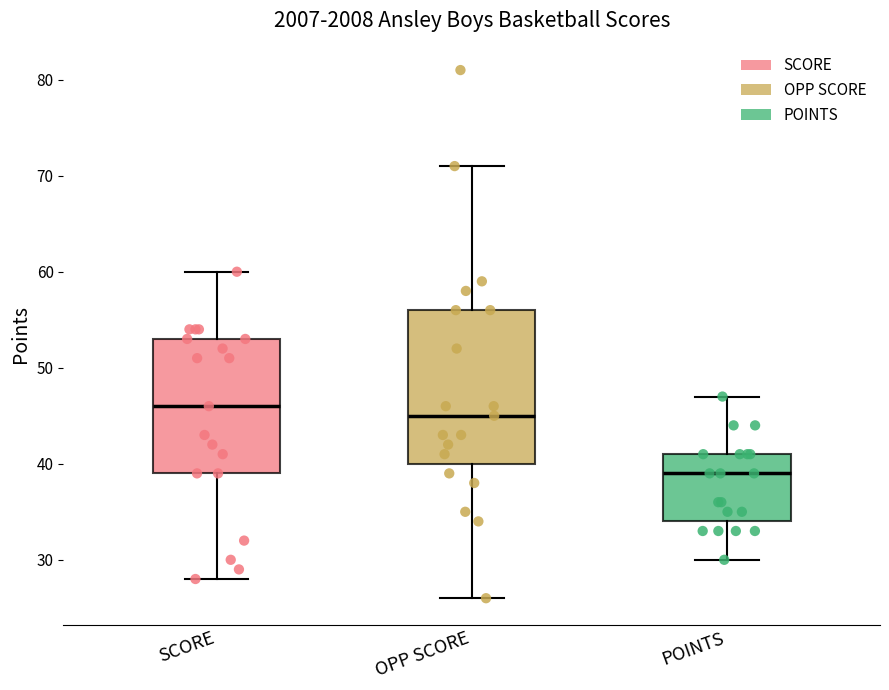

Reading left to right, transcribe this box plot: for each box, give where its median line is, the range the box spans, and where its two whiskers end, as read against the y-axis. The values are not printed on the chart, so give them approximately, as read against the axis.

SCORE: median 46, box 39 to 53, whiskers 28 to 60
OPP SCORE: median 45, box 40 to 56, whiskers 26 to 71
POINTS: median 39, box 34 to 41, whiskers 30 to 47